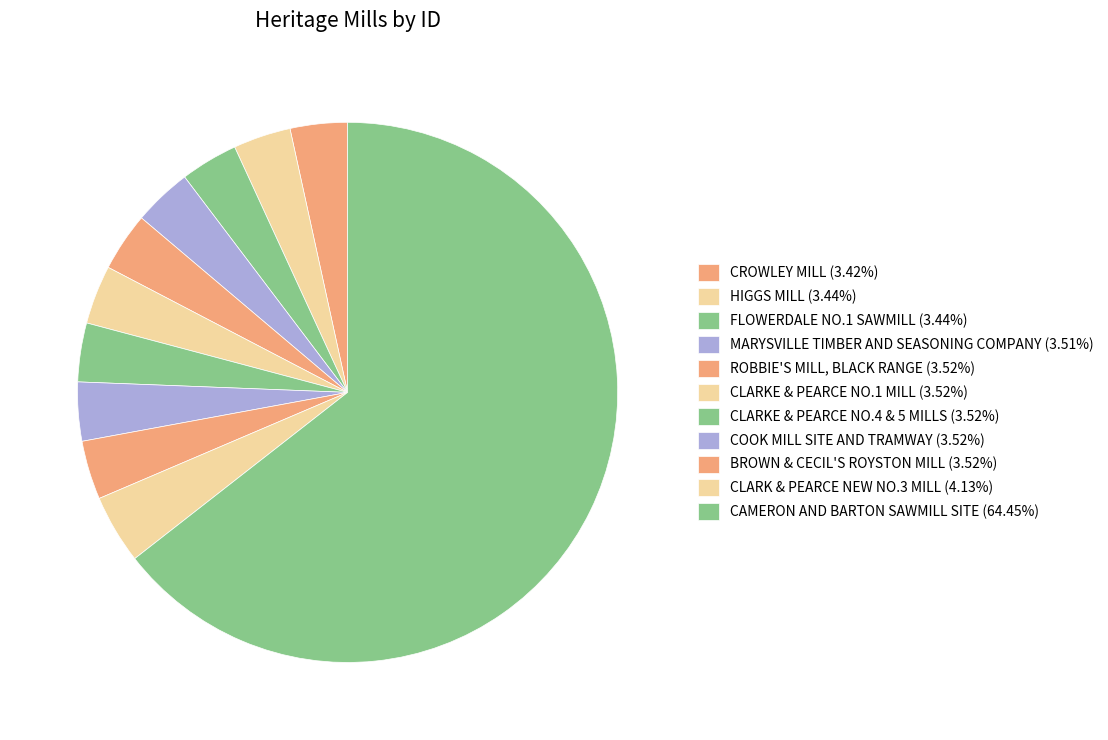

What percentage is the FLOWERDALE NO.1 SAWMILL slice, to the nearest percent?

3%